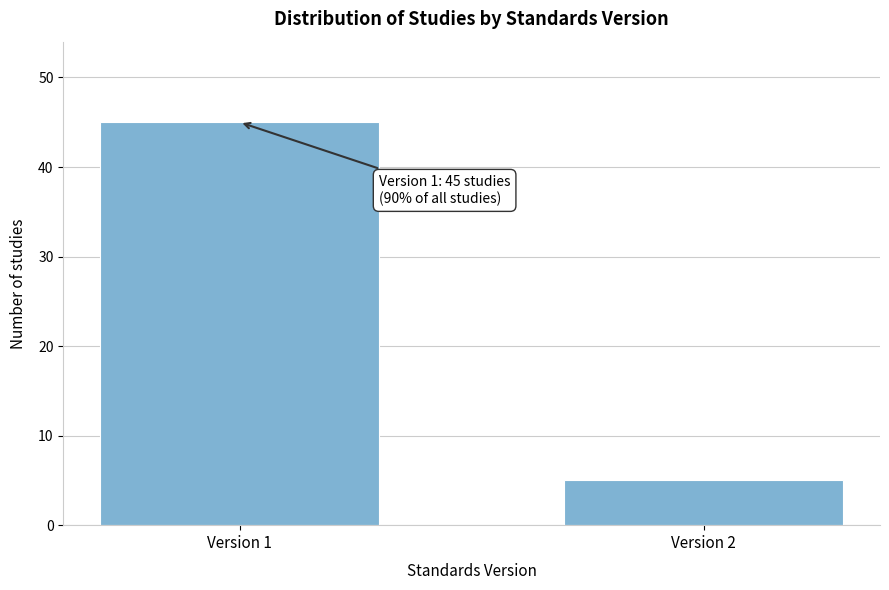

Reading left to right, what are all the values shown in this chart?

Version 1=45	Version 2=5